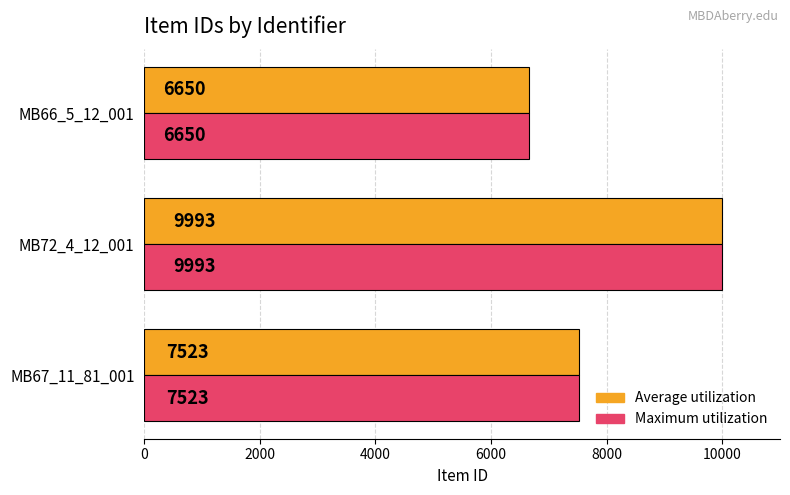

Count the Maximum utilization values in the range 6650 to 9993.

3